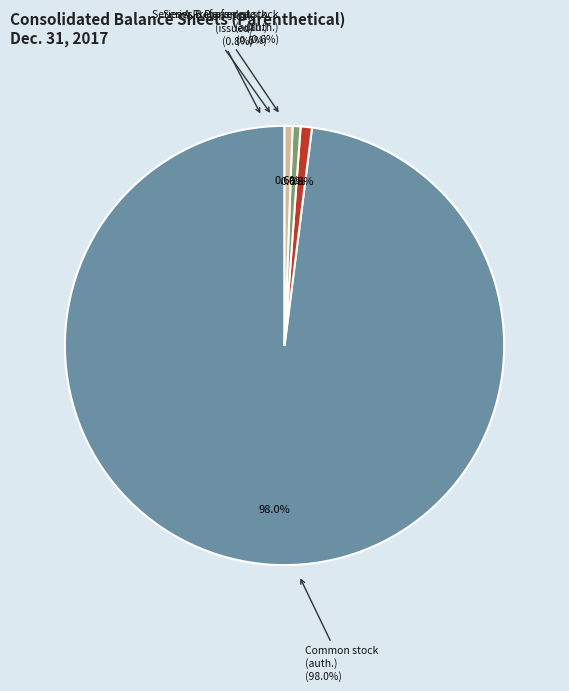

Is the sum of Series B Preferred stock, shares authorized and Series B Preferred stock, shares issued greater than half?

No